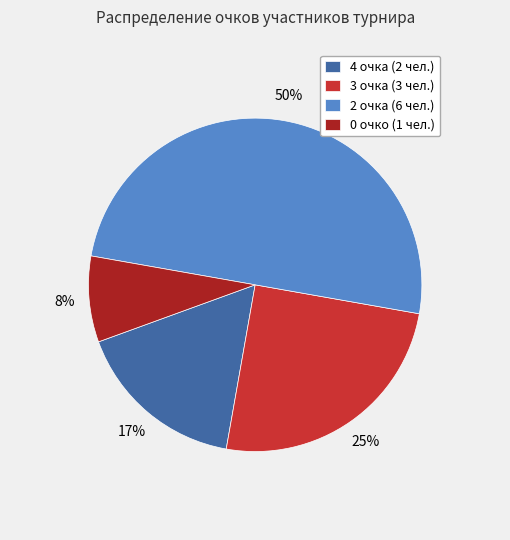

Between 2 очка (6 чел.) and 0 очко (1 чел.), which is larger?

2 очка (6 чел.)